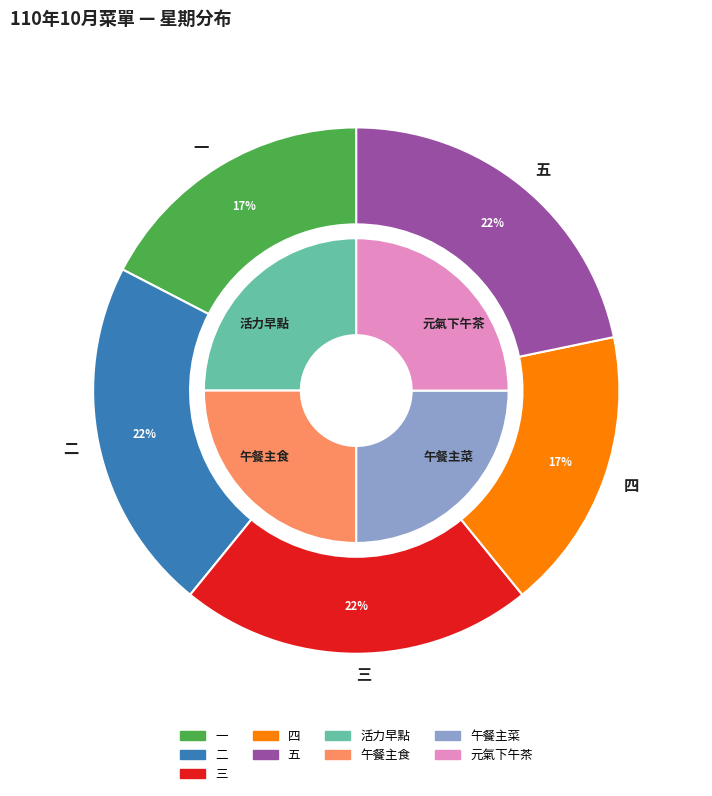

Does 三 represent more than half of the total?

No